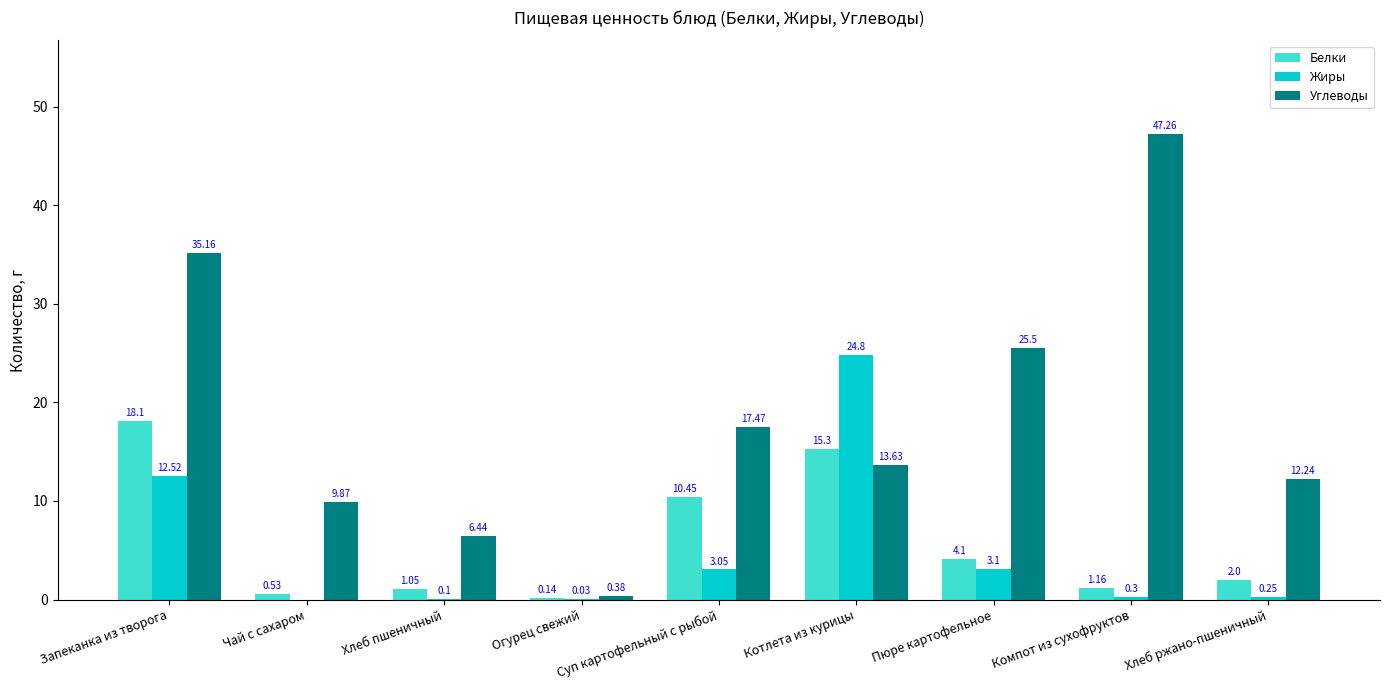

Which category has the highest value in the Белки series?

Запеканка из творога